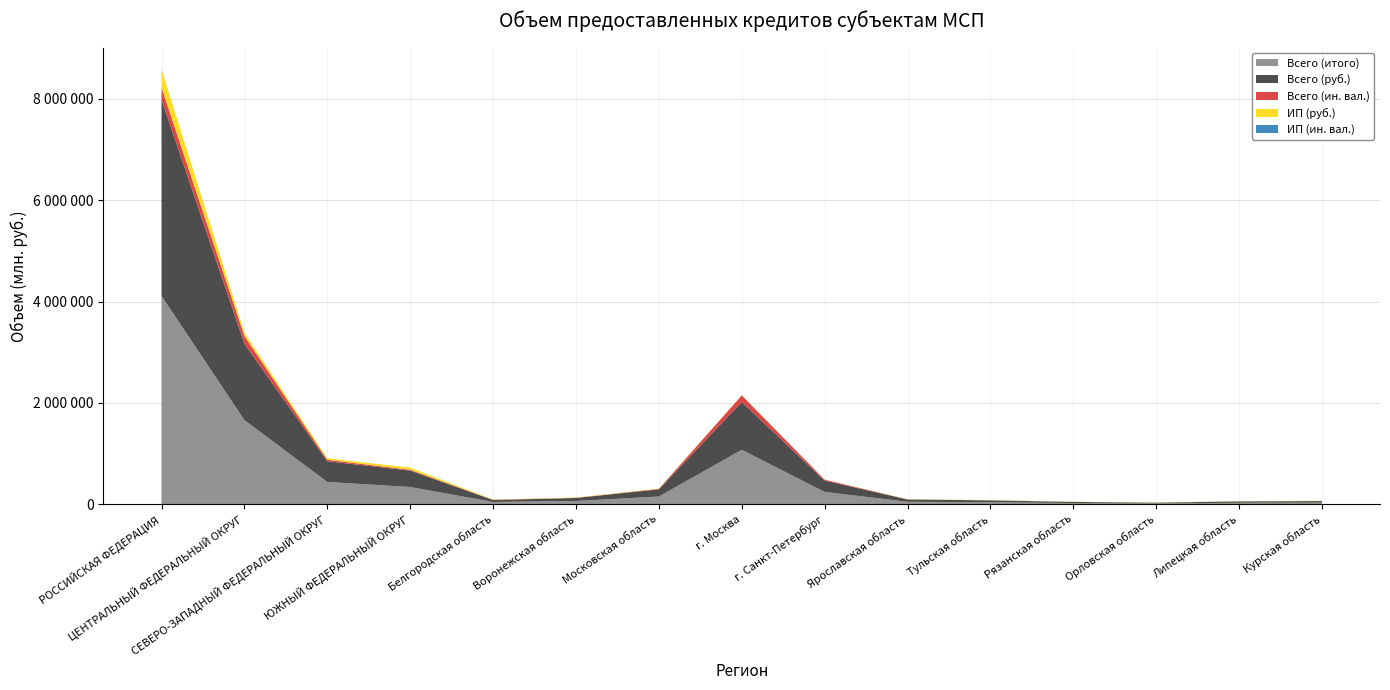

Reading right to left, list all the values displayed in this chart.

Всего (руб.): 30061	27005	14248	21689	37295	46014	222550	942015	140975	59130	37978	324017	408498	1505640	3873702
Всего (ин. вал.): 329	417	213	322	274	502	18810	131143	9425	3100	4906	14742	29584	153670	238257
Всего (итого): 30390	27422	14461	22011	37569	46516	241360	1073158	150400	62230	42884	338759	438082	1659310	4111959
ИП (руб.): 5866	2800	2051	3688	3327	4022	1708	3565	4945	5909	3897	42990	28678	65002	357989
ИП (ин. вал.): 0	0	0	15	0	0	10	327	86	5	2	79	79	798	2178